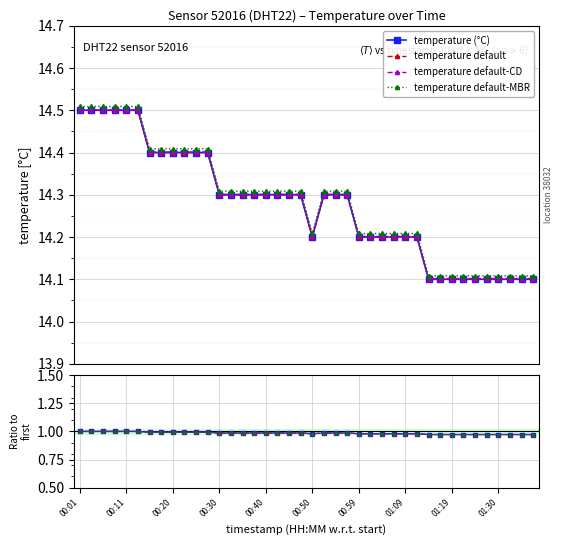

Reading left to right, extract all data points from this chart.

00:01=14.5	00:03=14.5	00:06=14.5	00:08=14.5	00:11=14.5	00:13=14.5	00:16=14.4	00:18=14.4	00:20=14.4	00:23=14.4	00:25=14.4	00:28=14.4	00:30=14.3	00:33=14.3	00:35=14.3	00:37=14.3	00:40=14.3	00:42=14.3	00:45=14.3	00:47=14.3	00:50=14.2	00:52=14.3	00:54=14.3	00:57=14.3	00:59=14.2	01:02=14.2	01:04=14.2	01:07=14.2	01:09=14.2	01:12=14.2	01:14=14.1	01:16=14.1	01:19=14.1	01:22=14.1	01:25=14.1	01:27=14.1	01:30=14.1	01:33=14.1	01:38=14.1	01:41=14.1